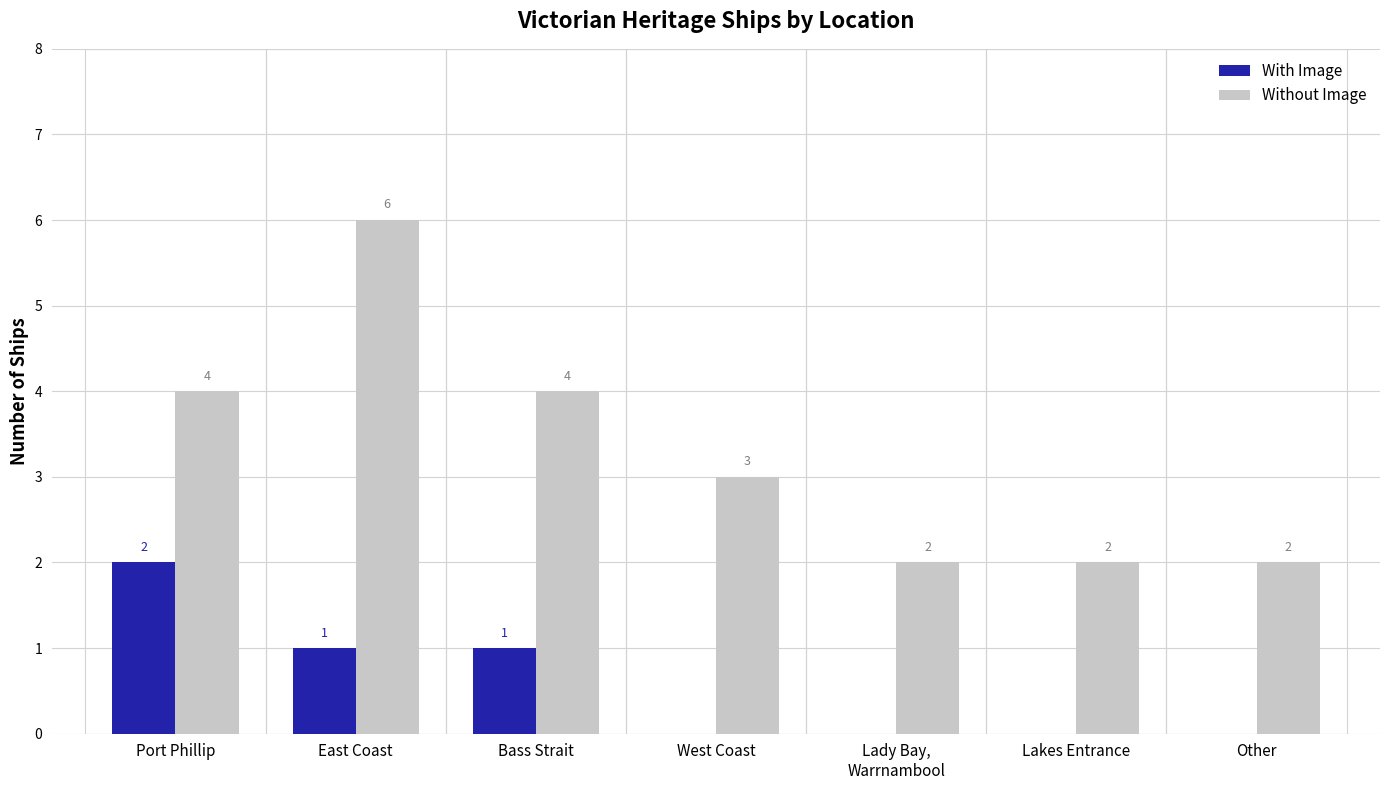

Between Port Phillip and West Coast, which series saw the biggest shift?

With Image